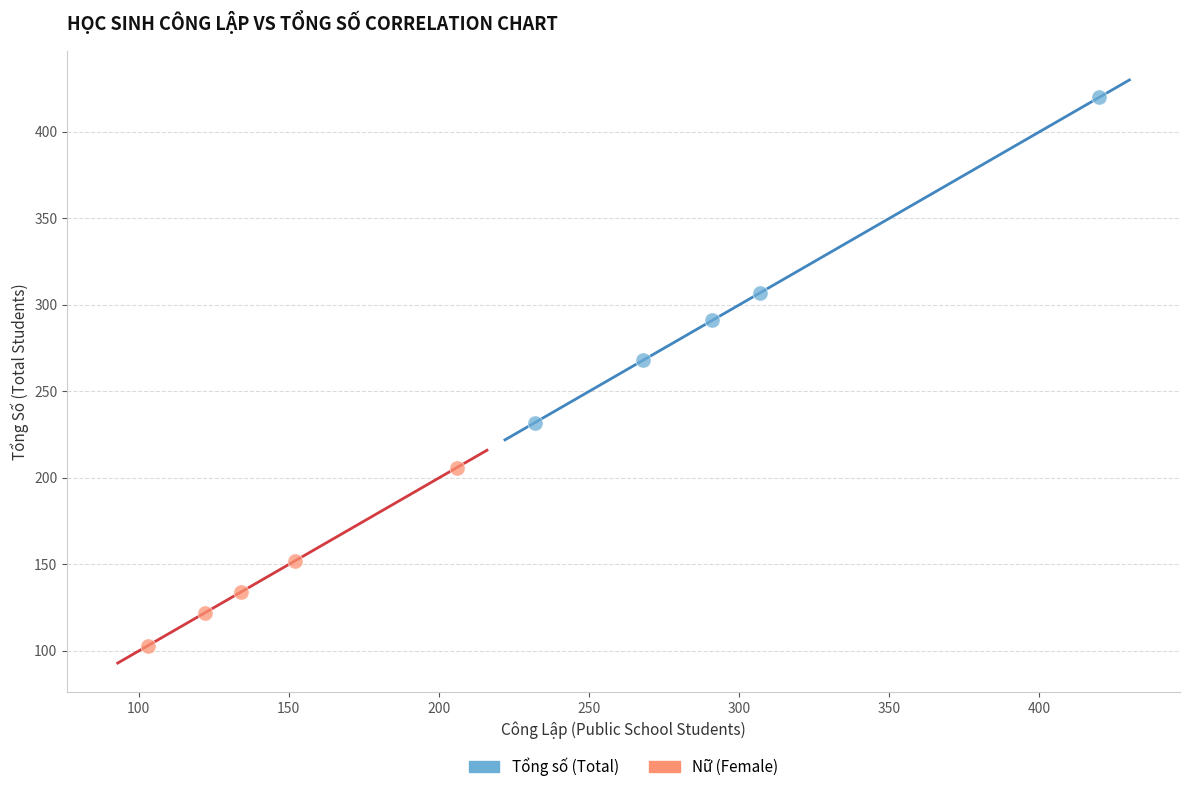

Which series has the widest spread of Y values?

Tổng số (Total)